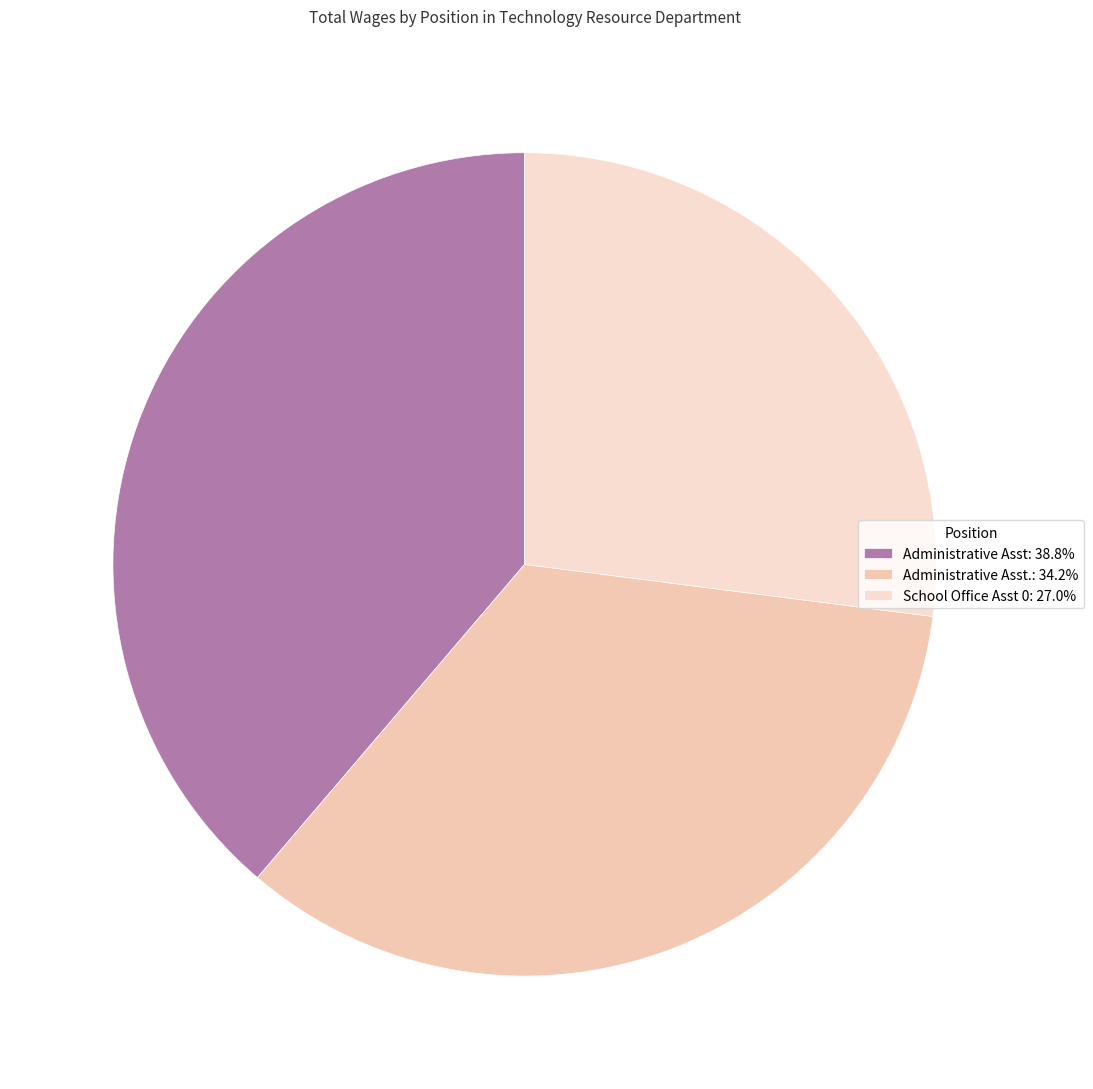

Count the number of slices in the pie.

3